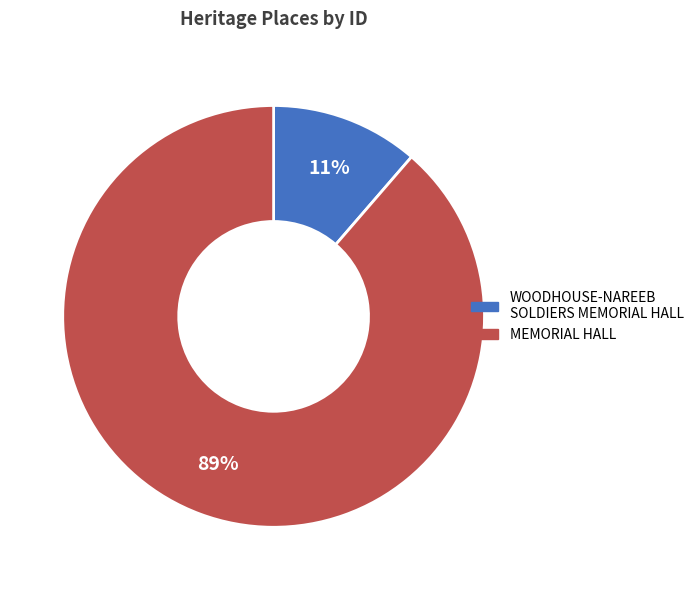

True or false: MEMORIAL HALL accounts for 98% of the total.

False